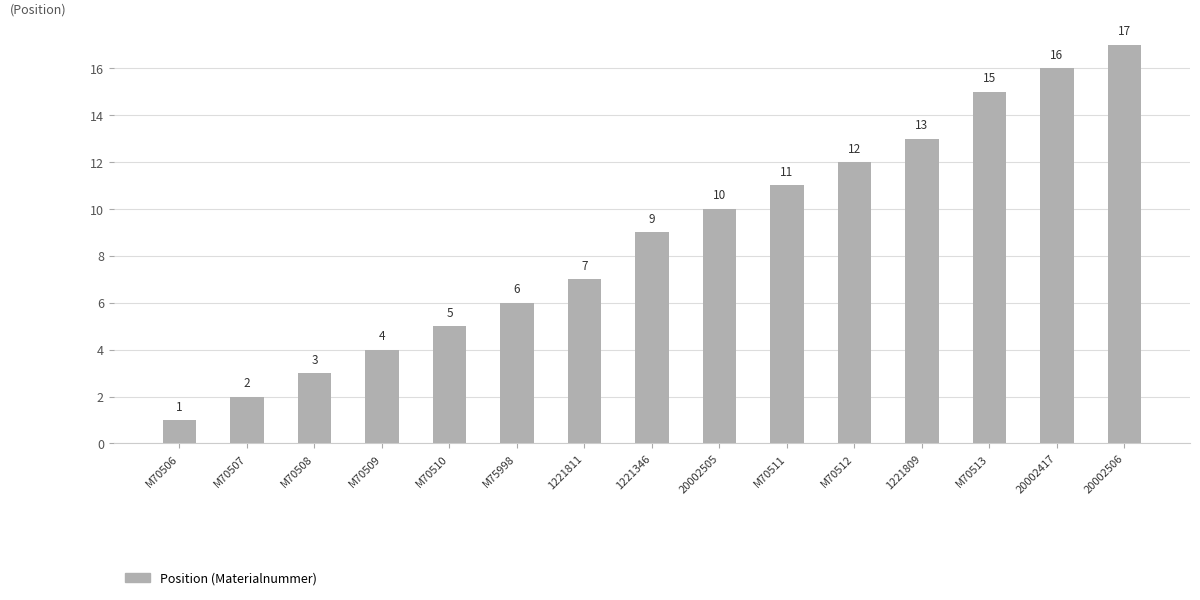

Between M70513 and 1221809, which is larger?

M70513